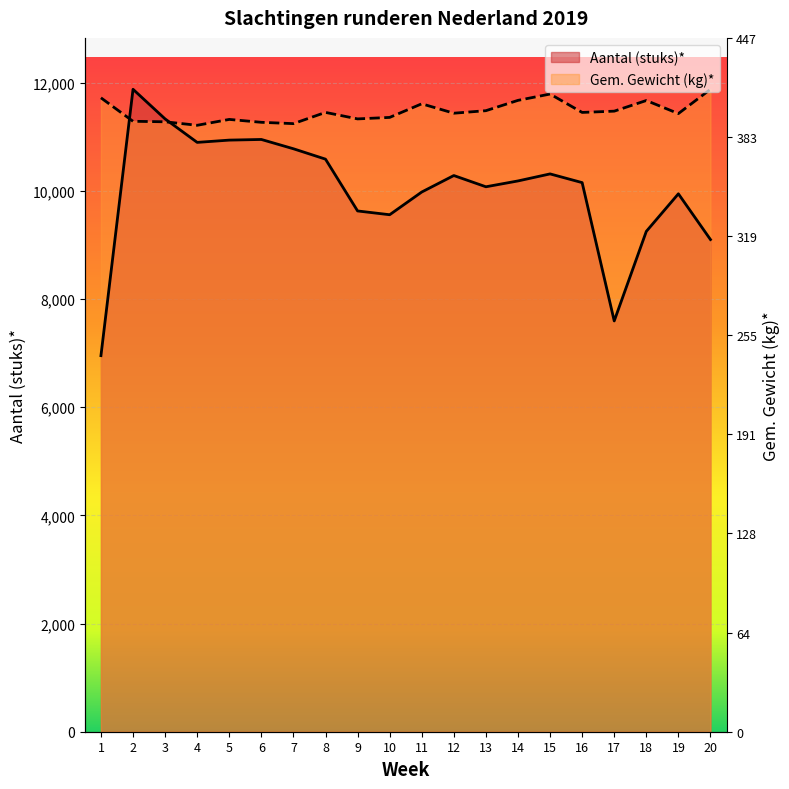

Between 20 and 19, which is larger?

19